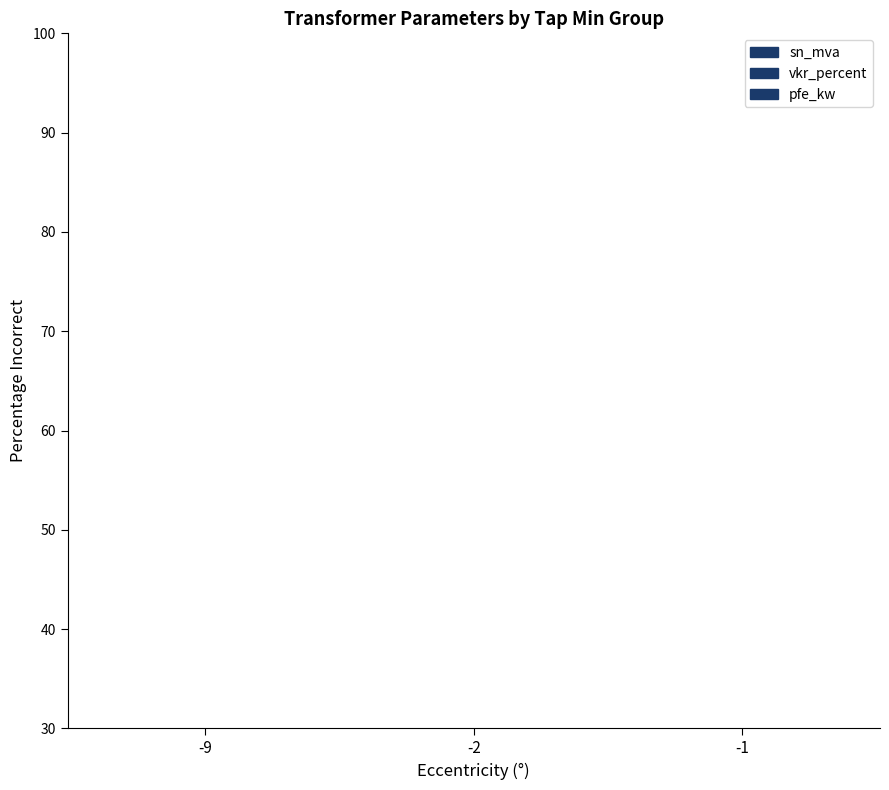

What is the minimum value for vkr_percent?

0.1